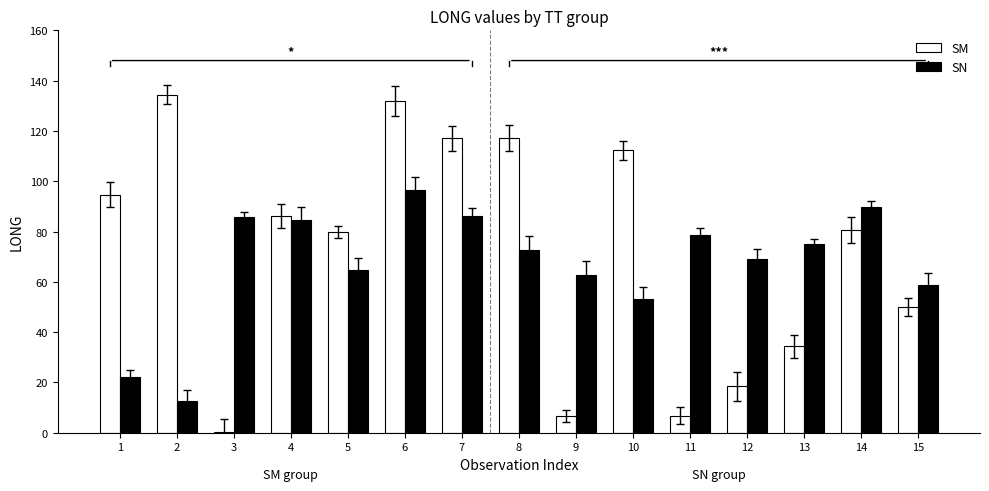

Which category has the highest value in the SN series?

6